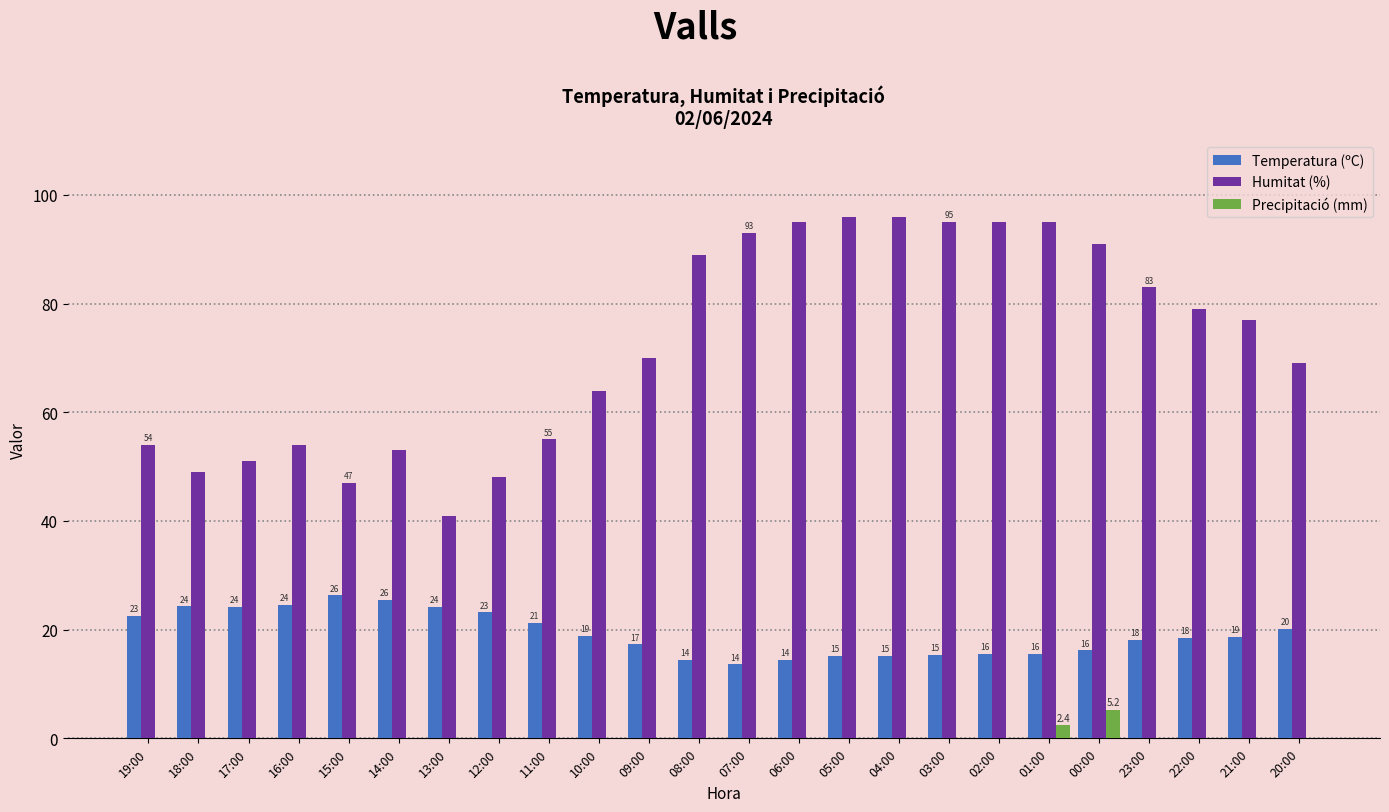

The value of Precipitació (mm) at 03:00 is 0.0. True or false?

True